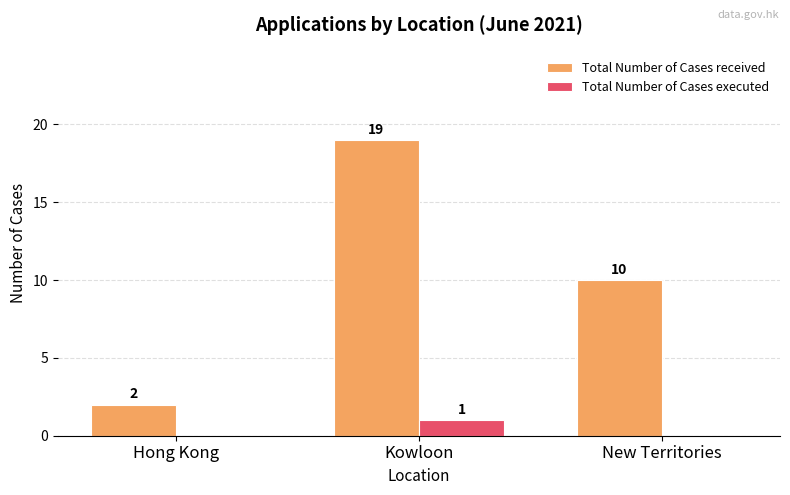

Which series has the largest total across all categories?

Total Number of Cases received